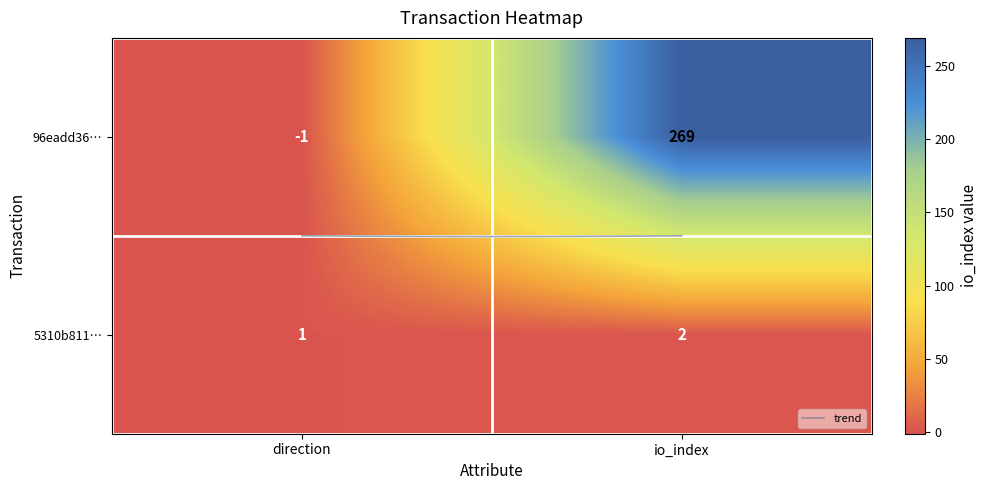

True or false: 96eadd36842b221a53ea932551004b7e31a1809 has a value of -2 at 0.

False